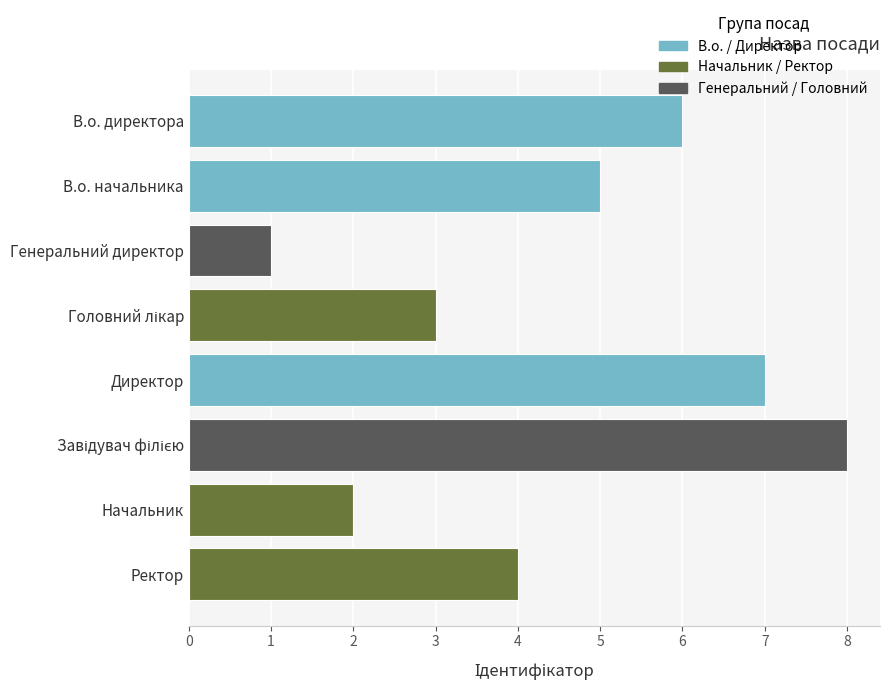

Reading bottom to top, transcribe all the data shown in this chart.

4	2	8	7	3	1	5	6